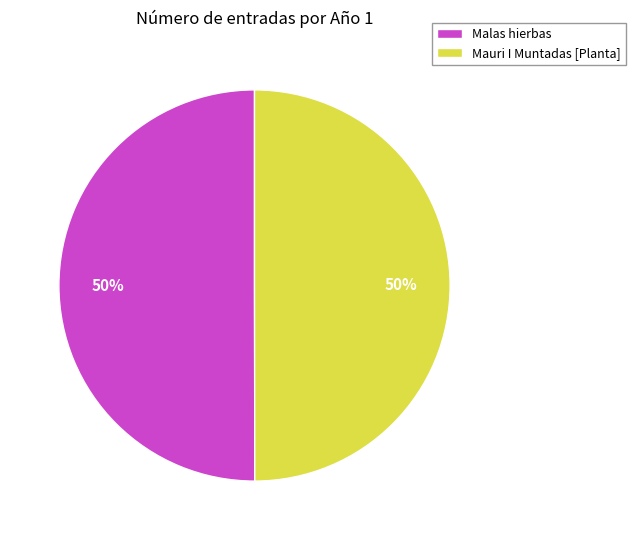

Count the number of slices in the pie.

2